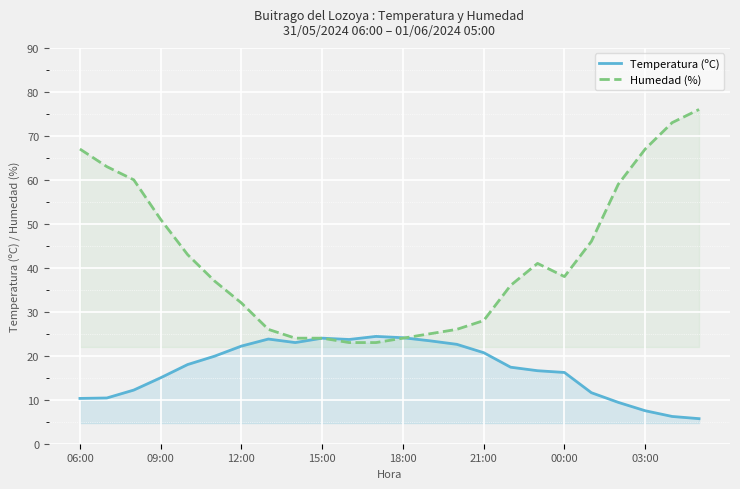

What are all the series names shown in the legend?

Temperatura (ºC), Humedad (%)